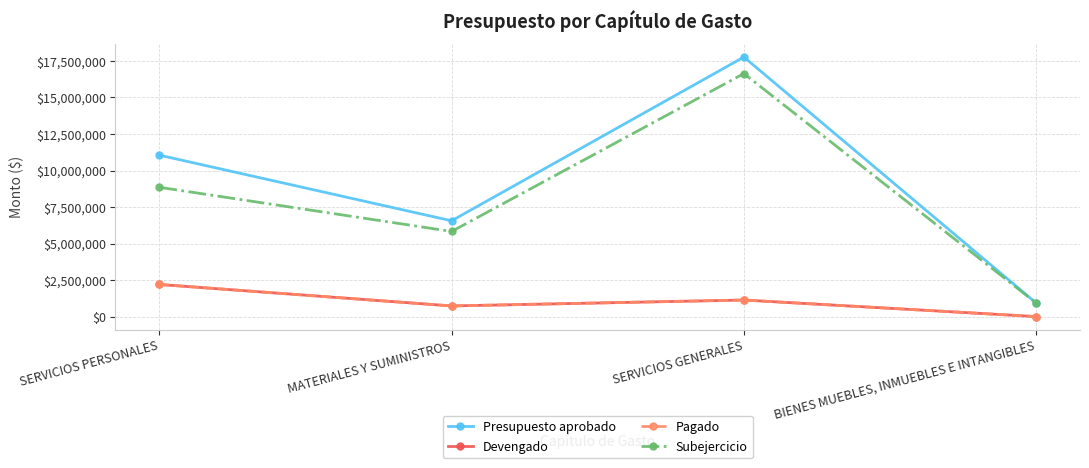

True or false: Presupuesto aprobado and Subejercicio intersect in this chart.

False